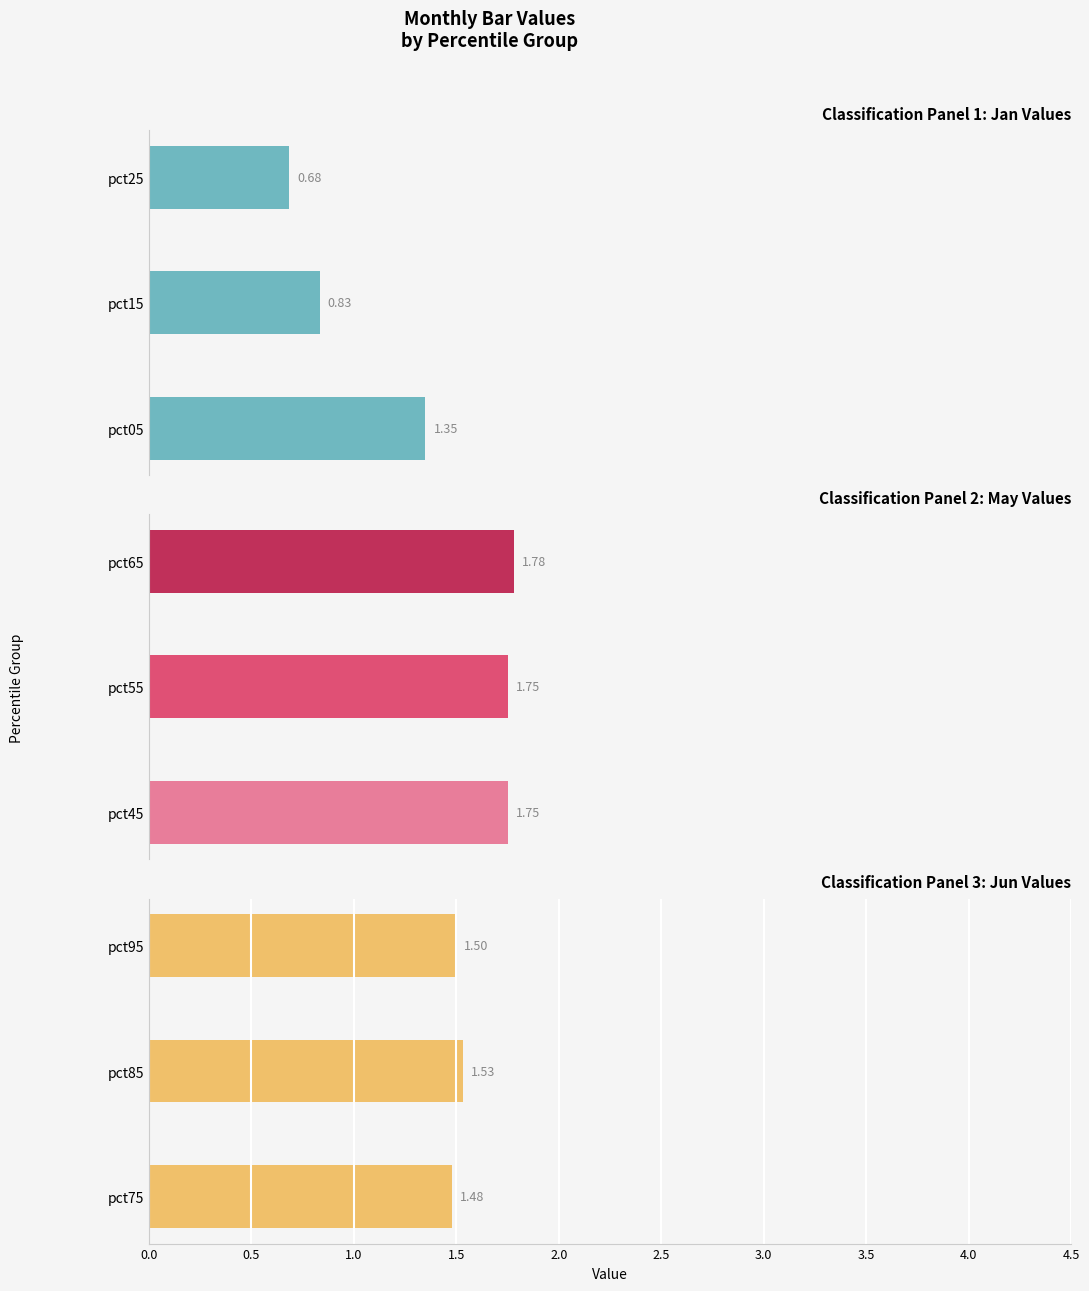

What is the sum of all Jun values?

4.5